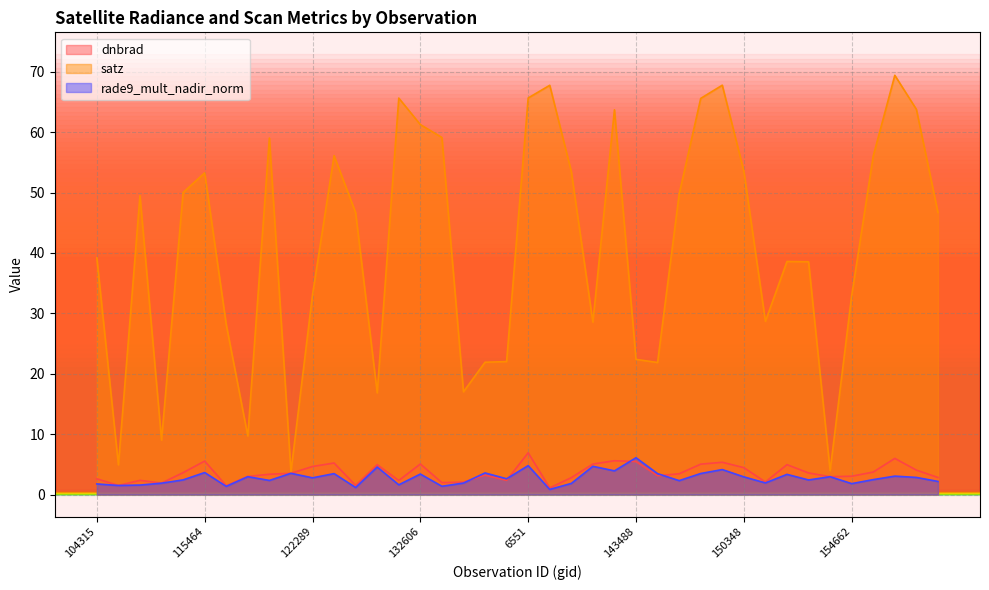

Does the chart have visible grid lines?

Yes